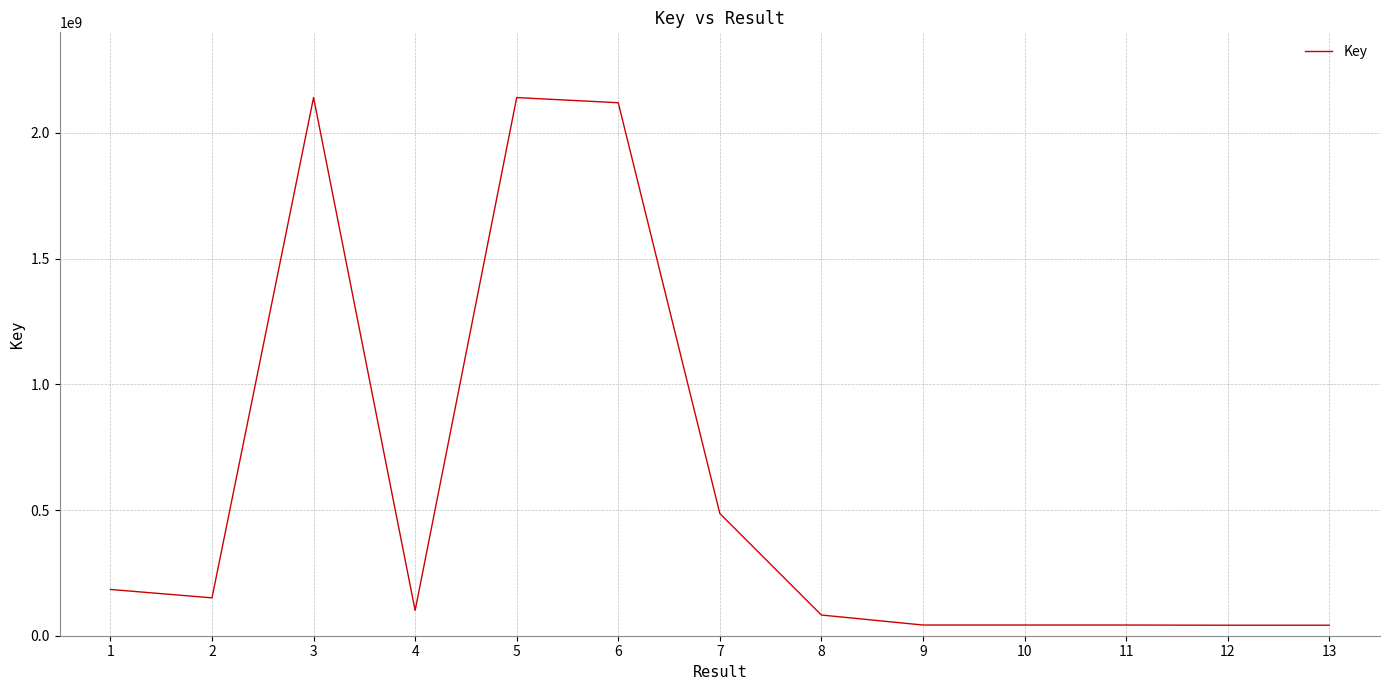

Approximately how many times larger is the value at 4 compared to 2?

0.7